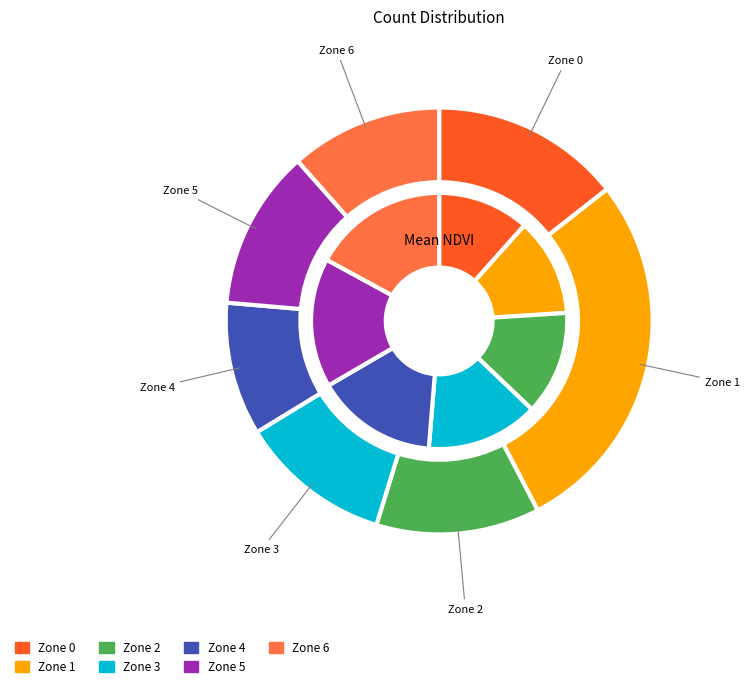

To the nearest percent, what is the difference between the largest and smallest slice percentages?

18%